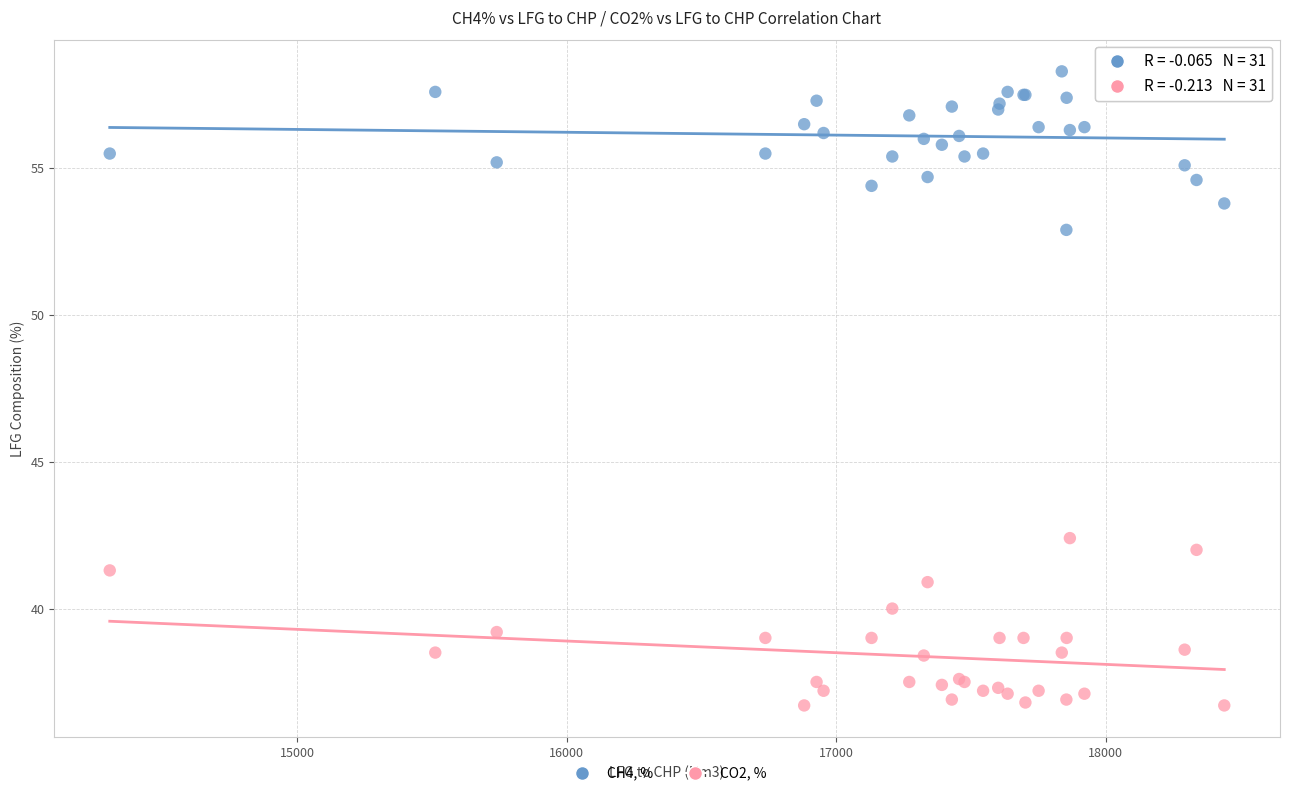

What are all the series names shown in the legend?

CH4, %, CO2, %